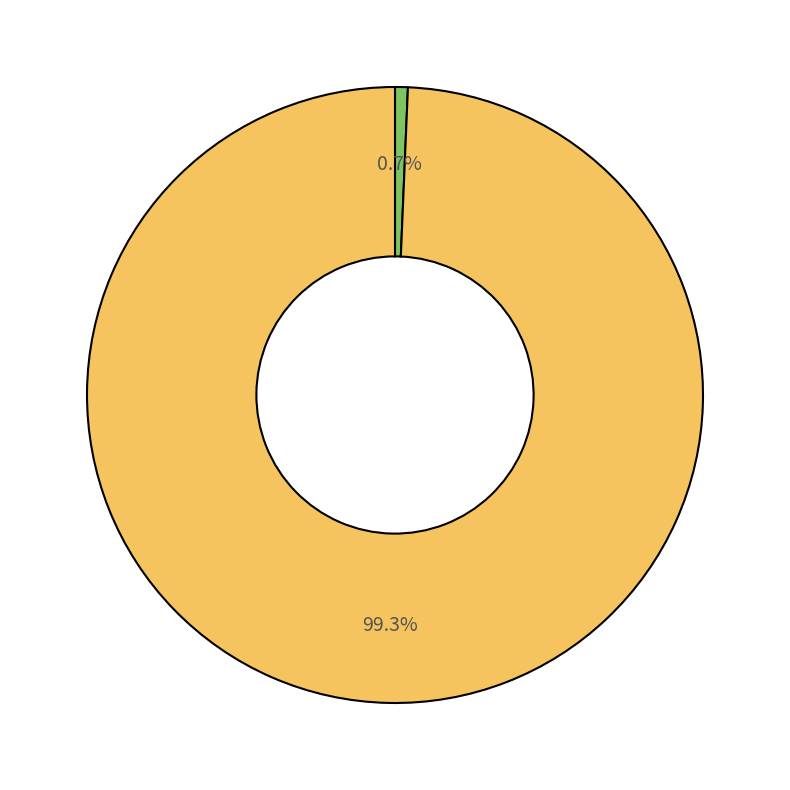

Does any single category account for the majority?

Yes